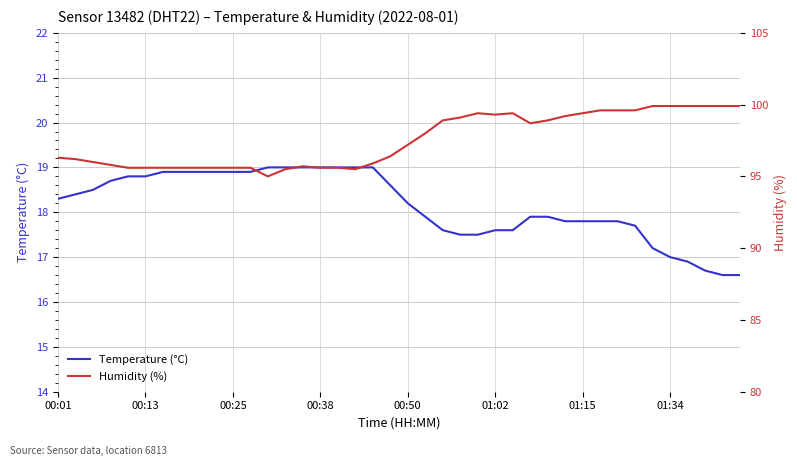

Reading left to right, transcribe all the data shown in this chart.

Temperature (°C): 18.3	18.4	18.5	18.7	18.8	18.8	18.9	18.9	18.9	18.9	18.9	18.9	19.0	19.0	19.0	19.0	19.0	19.0	19.0	18.6	18.2	17.9	17.6	17.5	17.5	17.6	17.6	17.9	17.9	17.8	17.8	17.8	17.8	17.7	17.2	17.0	16.9	16.7	16.6	16.6
Humidity (%): 96.3	96.2	96.0	95.8	95.6	95.6	95.6	95.6	95.6	95.6	95.6	95.6	95.0	95.5	95.7	95.6	95.6	95.5	95.9	96.4	97.2	98.0	98.9	99.1	99.4	99.3	99.4	98.7	98.9	99.2	99.4	99.6	99.6	99.6	99.9	99.9	99.9	99.9	99.9	99.9